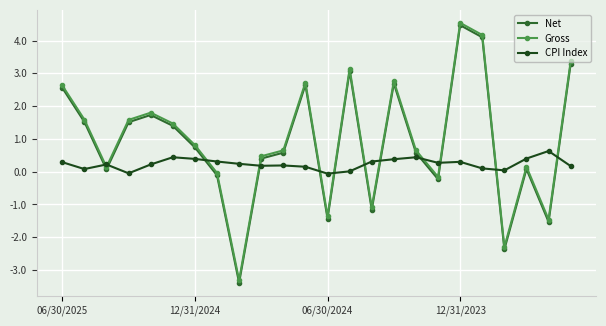

What is the lowest value of the Net series?

-3.4